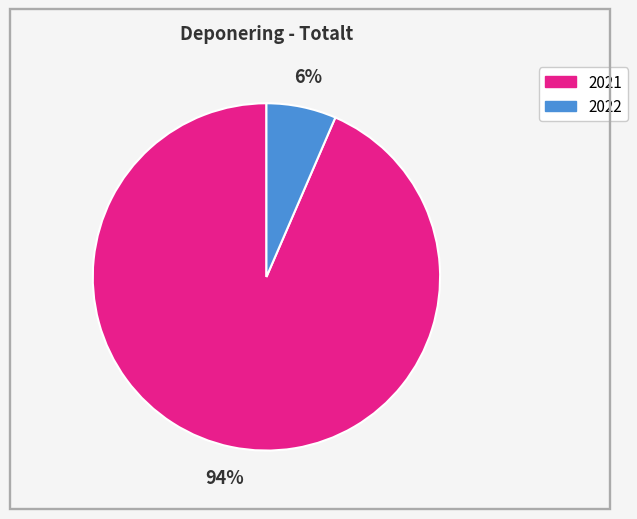

To the nearest percent, what is the average slice percentage?

50%